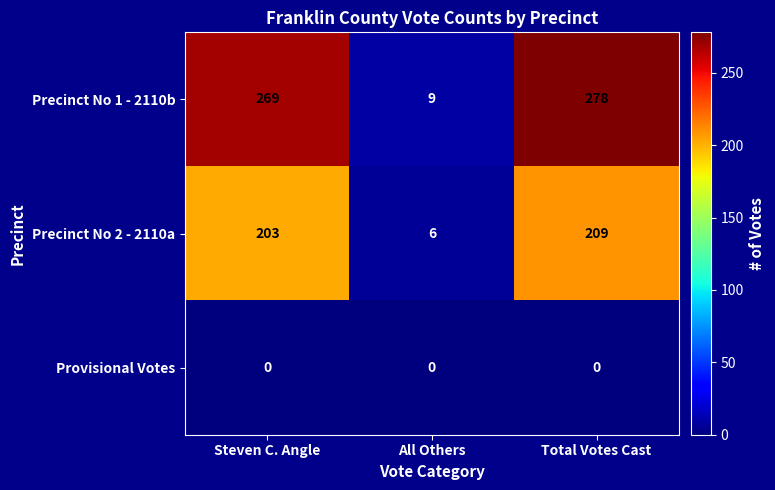

Is it true that Provisional Votes equals 0 at All Others?

True